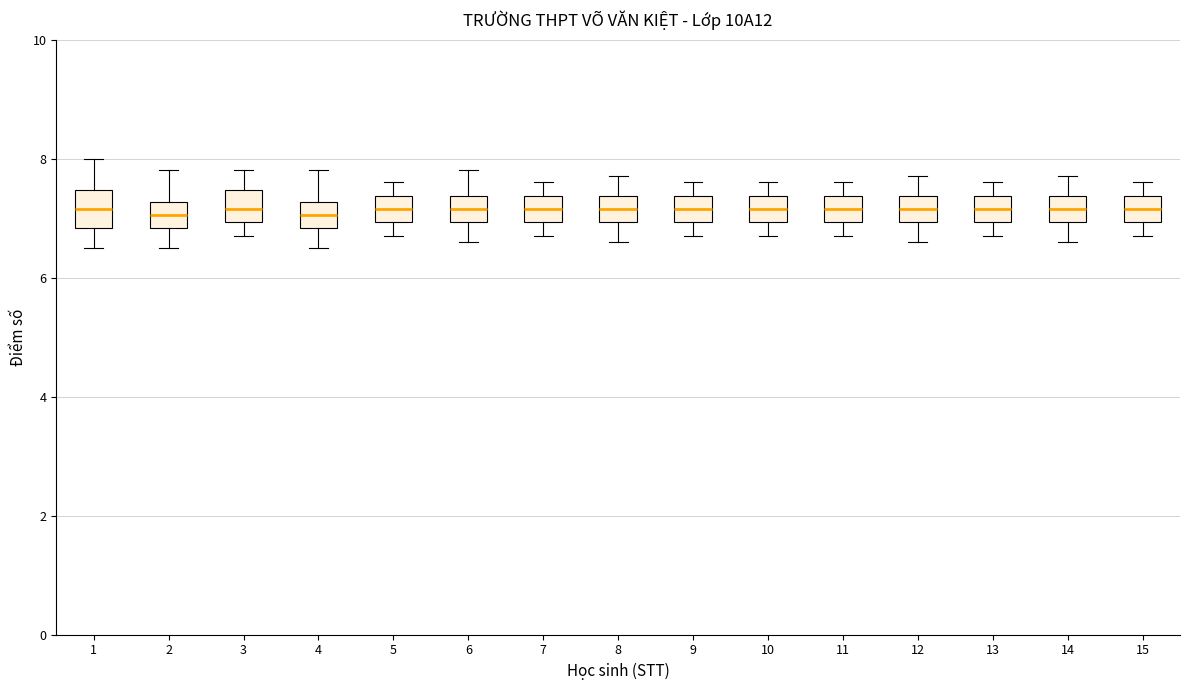

Where does the lower whisker of the box at x = 14 end on the y-axis? The values are not printed on the chart, so give them approximately, as read against the axis.

6.6